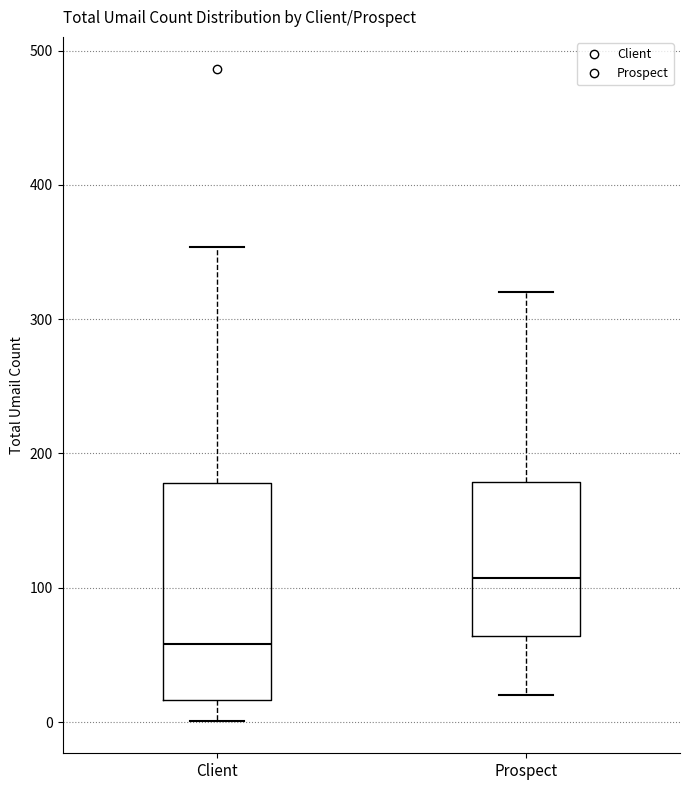

Reading left to right, read every box against the y-axis: the position of its median line, the range the box covers, and the ends of its whiskers. The values are not printed on the chart, so give them approximately, as read against the axis.

Client: median 60, box 20 to 180, whiskers 0 to 350
Prospect: median 110, box 60 to 180, whiskers 20 to 320